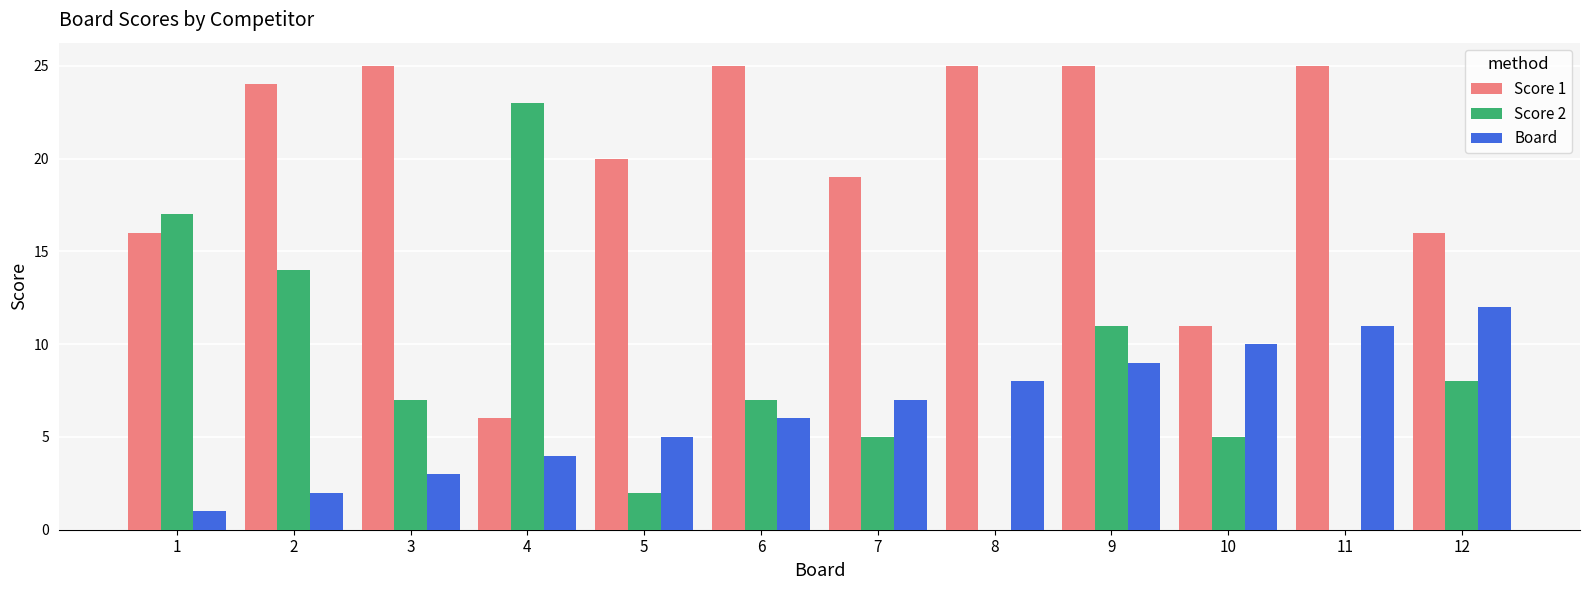

At which label does Board reach its peak?

12